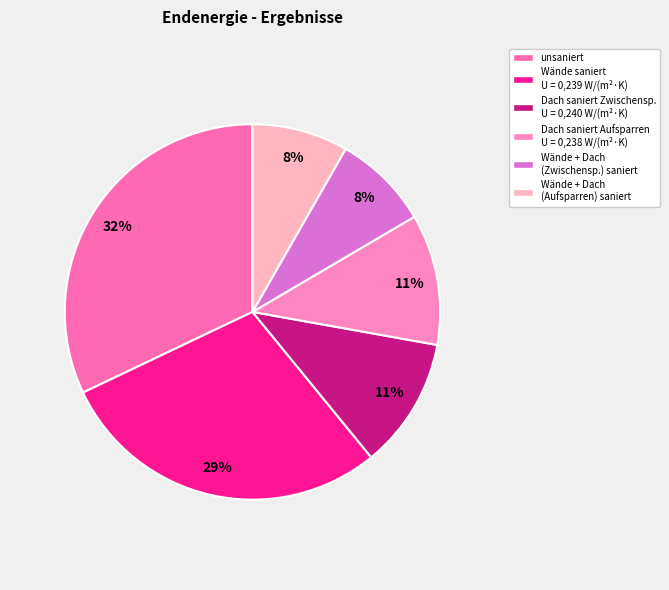

Is there any slice that represents more than half of the pie?

No